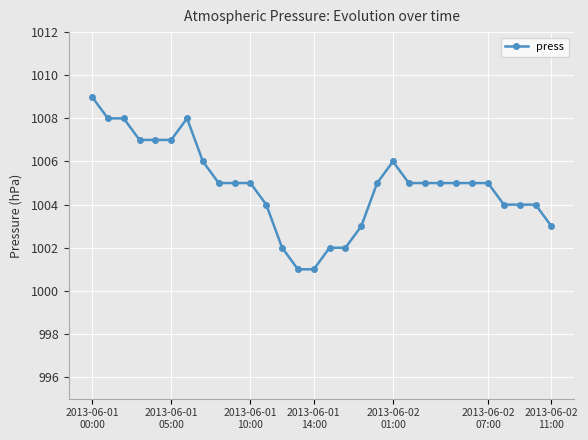

True or false: there are more than 0 points higher than both neighbors.

True